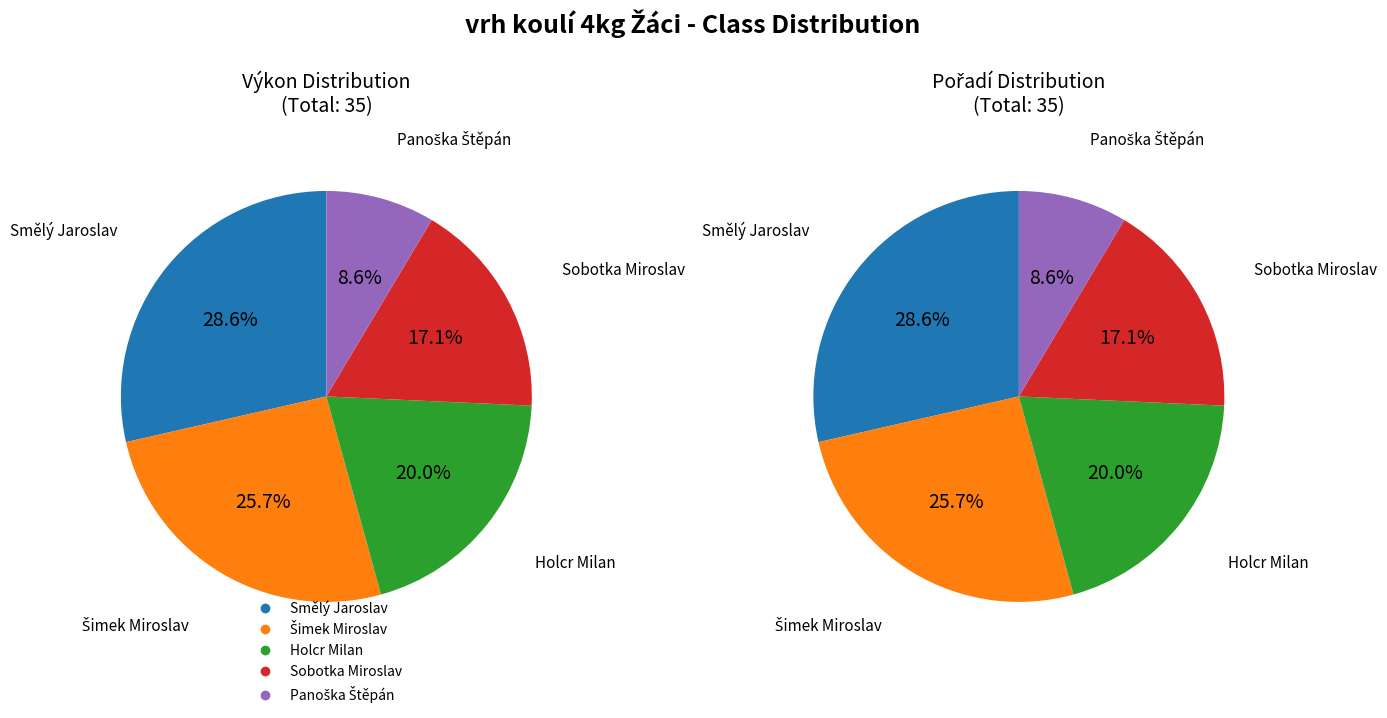

Is there any slice that represents more than half of the pie?

No